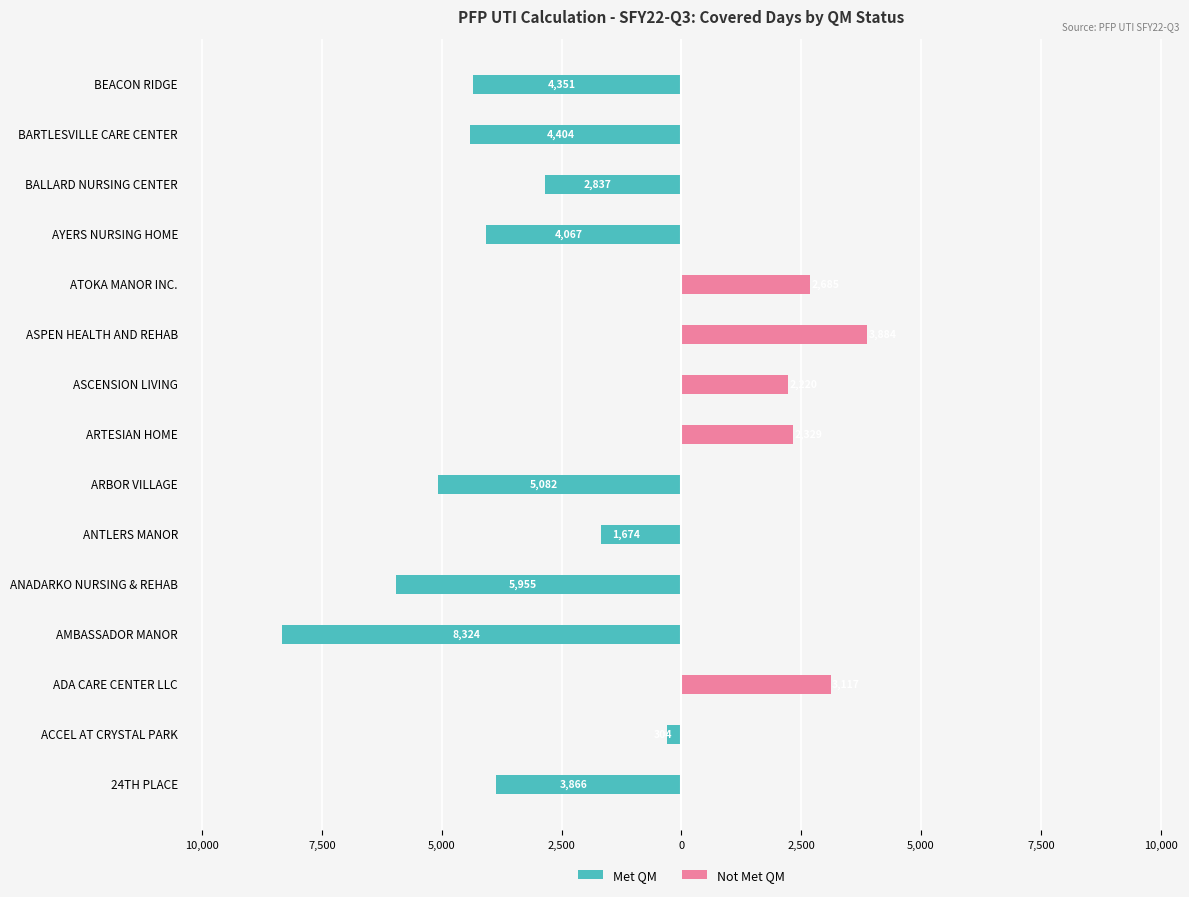

Does the chart contain stacked bars?

No